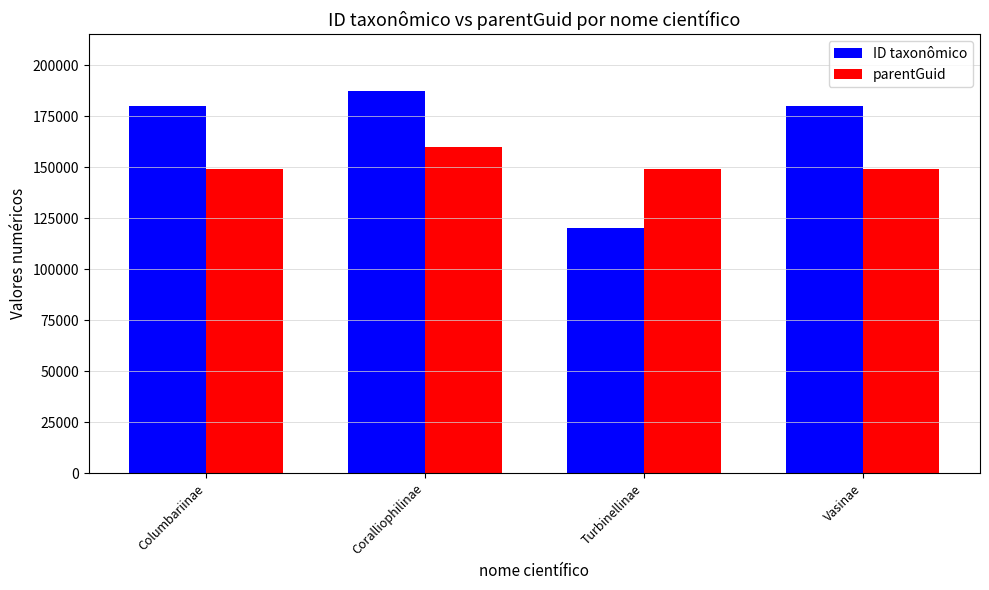

What is the greatest value displayed?

187077